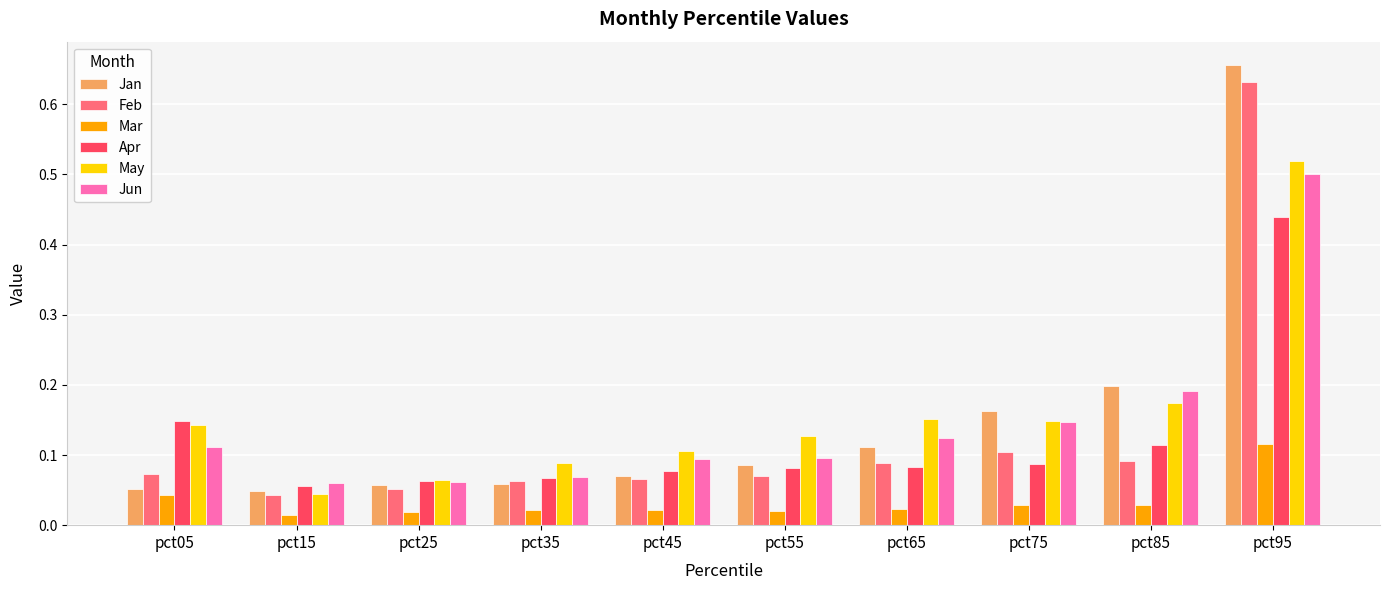

Are the bars grouped side by side (vs. stacked)?

Yes